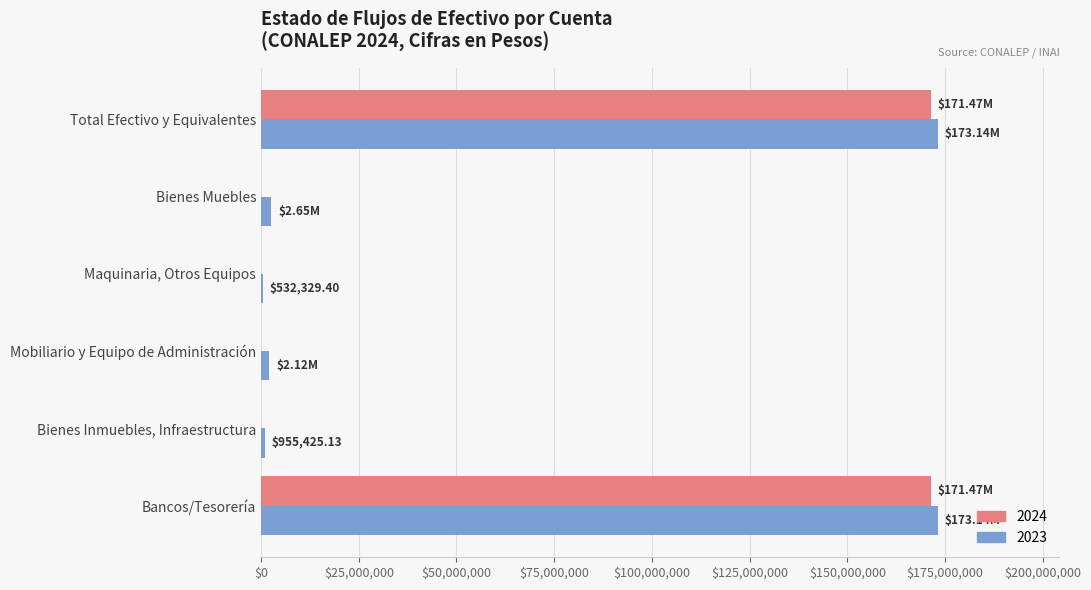

What is the total value across all series at Bancos/Tesorería?

344611425.7